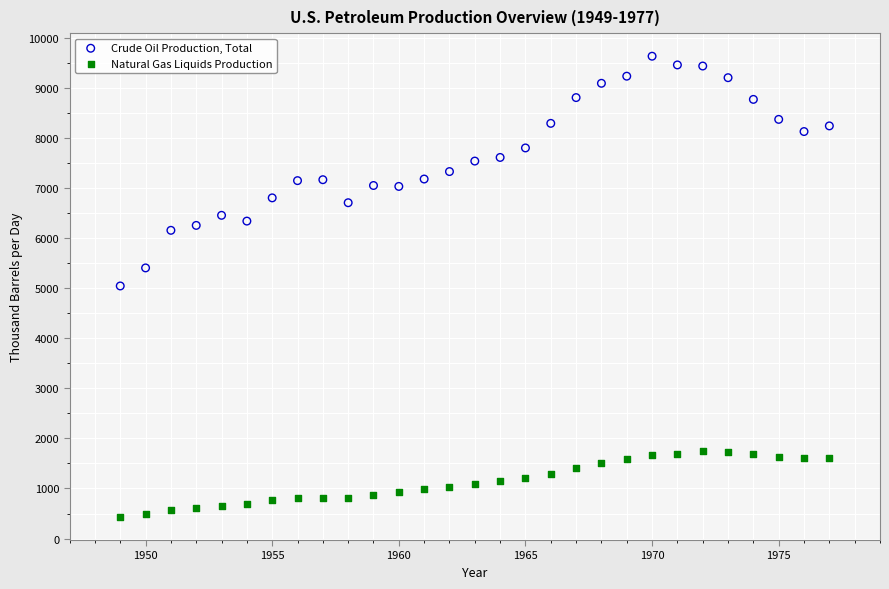

Across all data points, what is the range of Y values (max minus min)?

9206.5